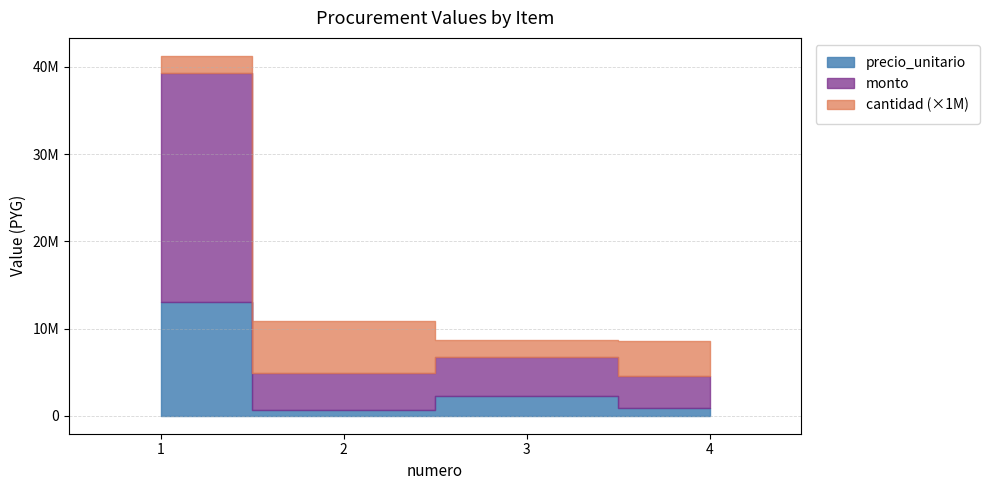

List the labels in order of precio_unitario value, smallest first.

2, 4, 3, 1